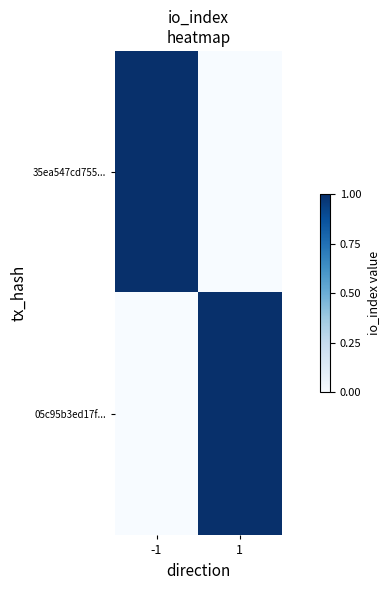

Which category has the highest value across all series?

-1